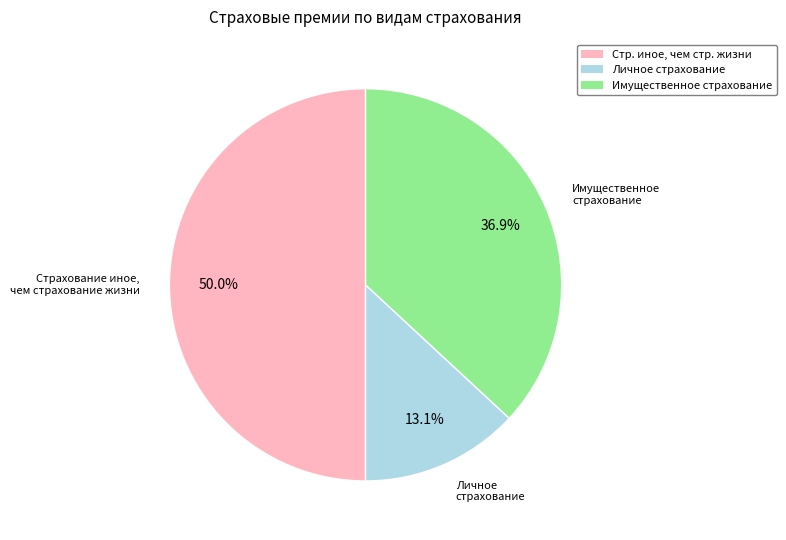

To the nearest percent, what is the difference between the largest and smallest slice percentages?

37%